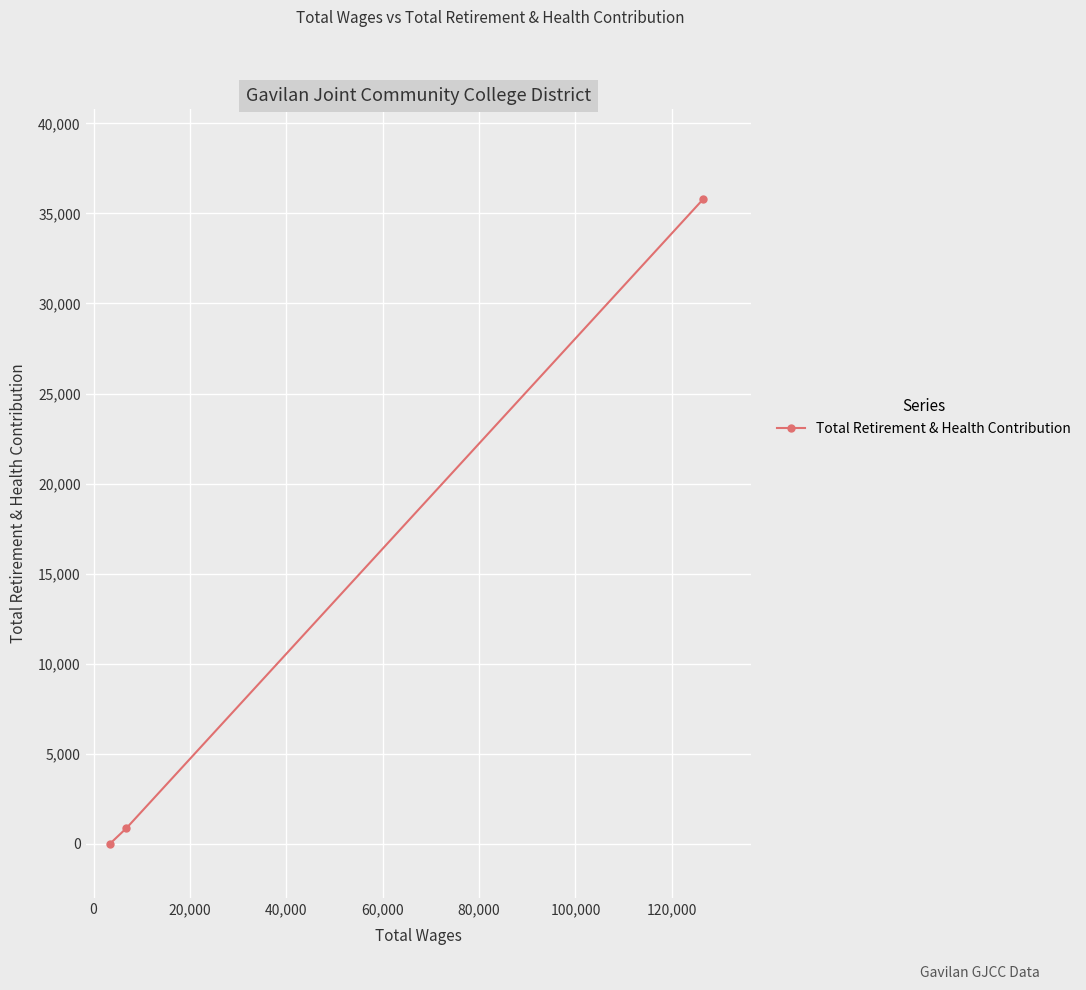

How many lines are shown in the chart?

1